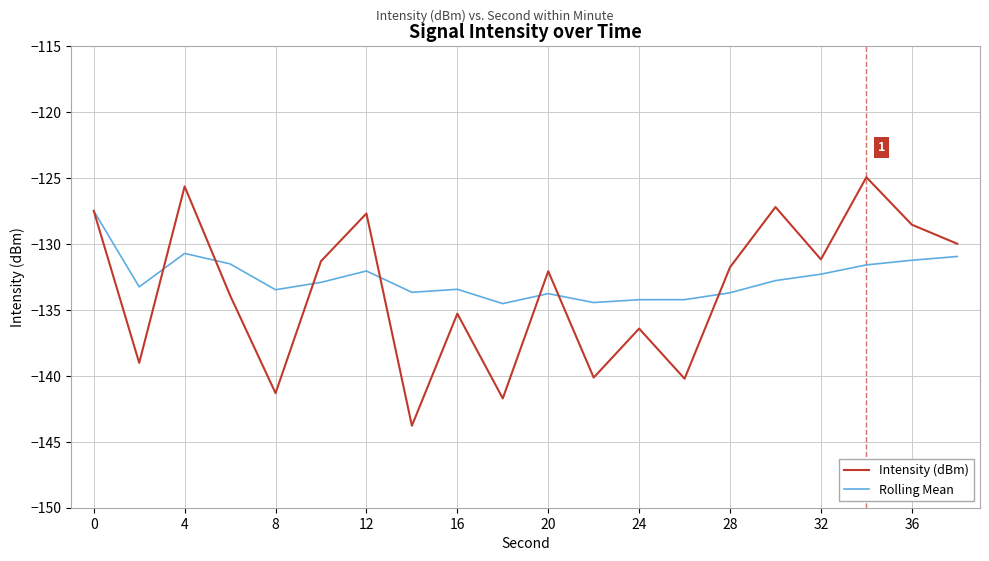

Rank the series by their maximum value, from lowest to highest.

Rolling Mean, Intensity (dBm)